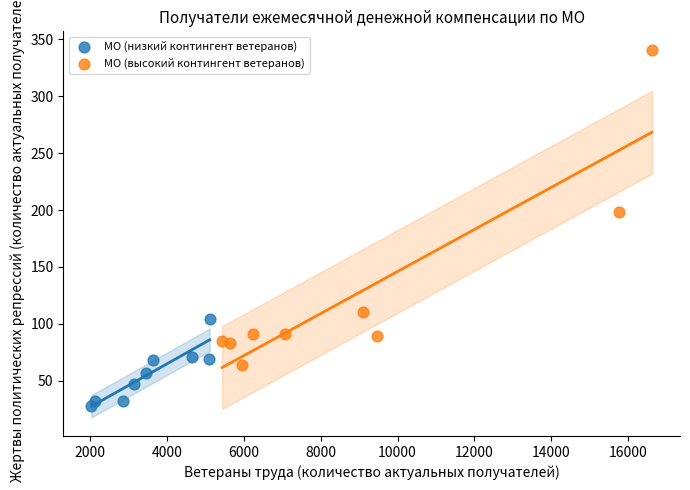

Which series has the largest Y range (max minus min)?

МО (высокий контингент ветеранов)